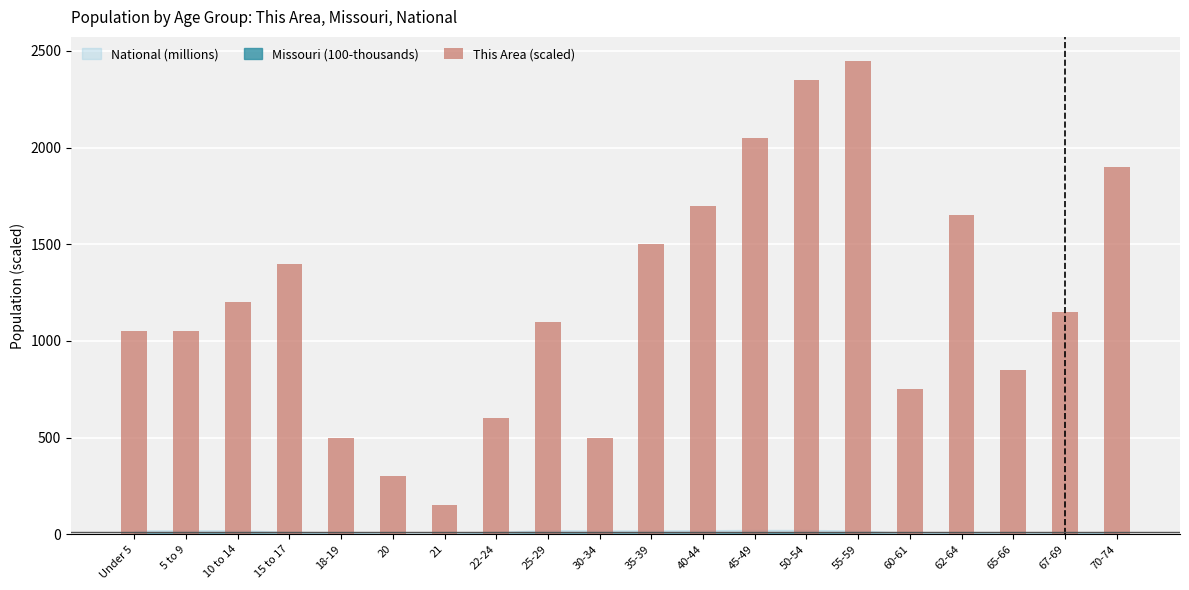

What is the maximum value shown in the chart?

2450